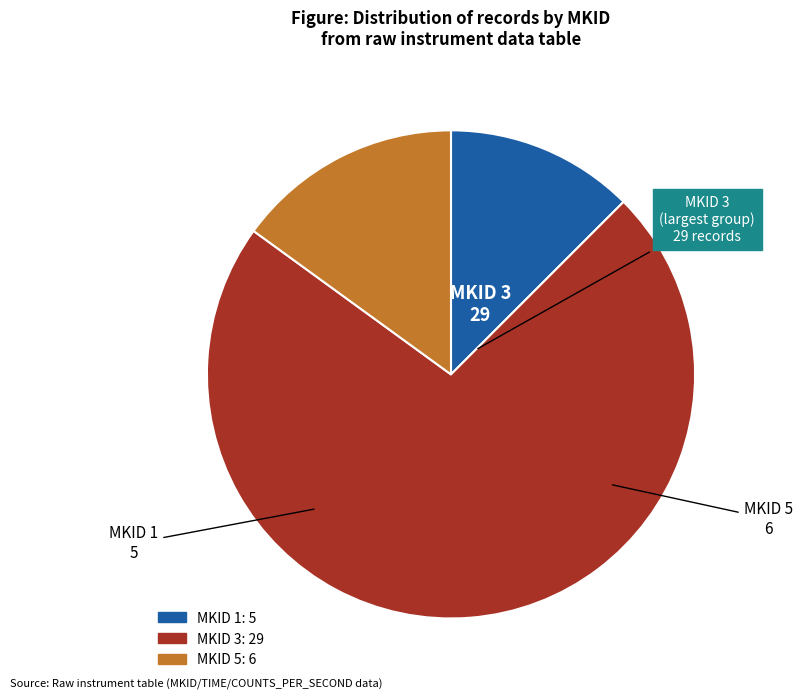

Does any single category account for the majority?

Yes